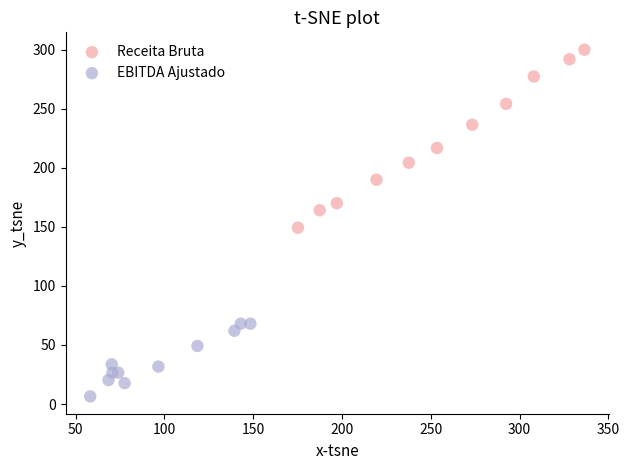

Which series has the largest Y range (max minus min)?

Receita Bruta